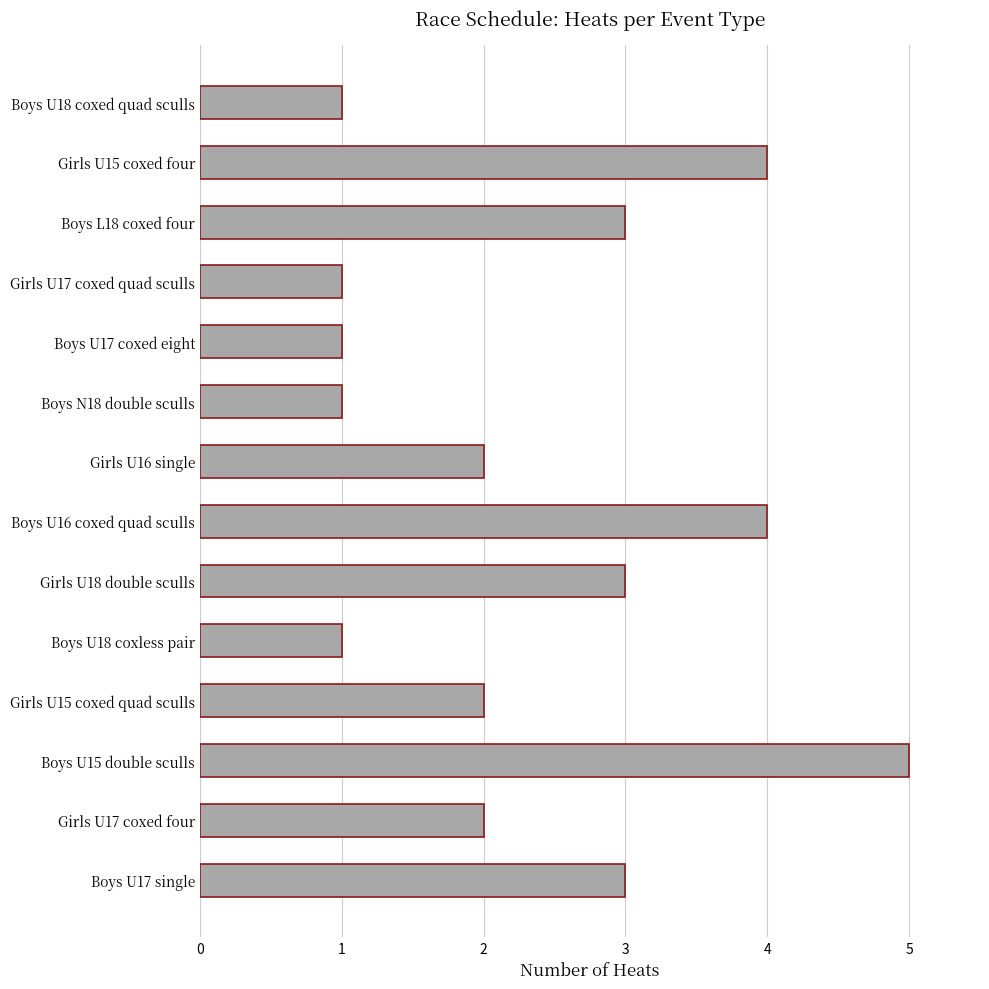

Approximately how many times larger is the value at Boys U15 double sculls compared to Girls U16 single?

2.5